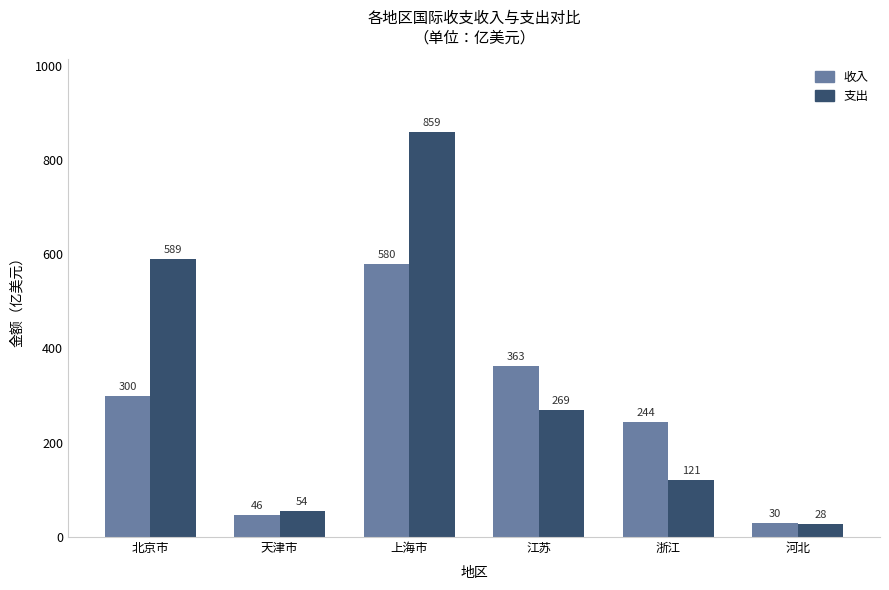

Where does the 收入 series first go above 299?

北京市